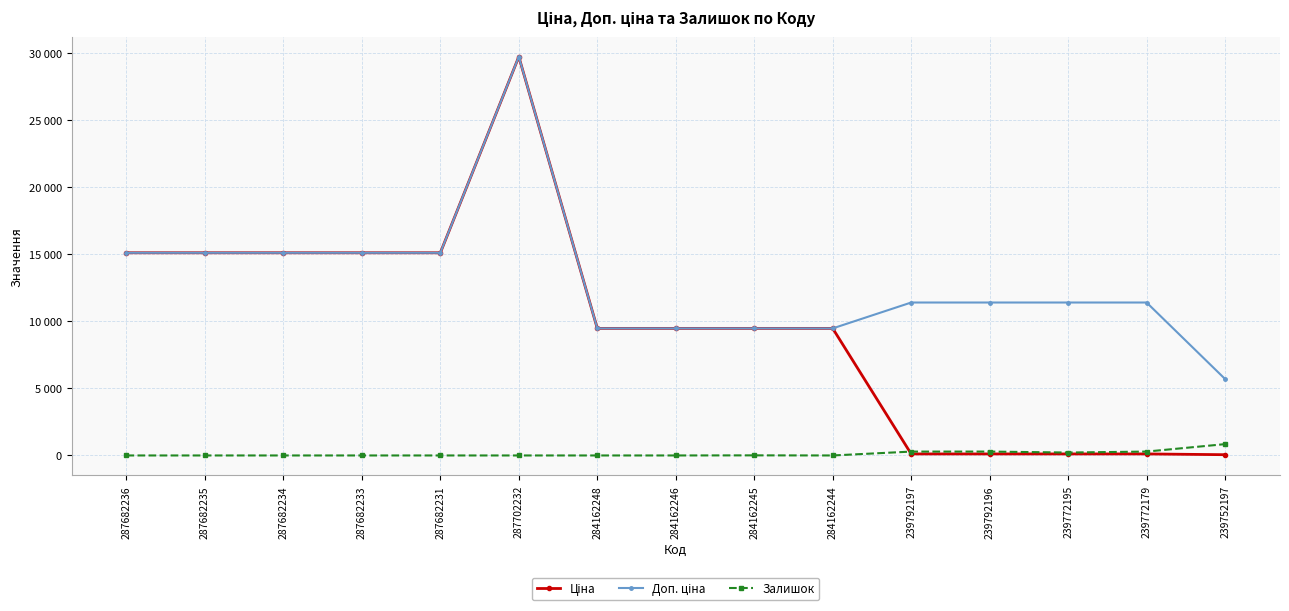

The Ціна series shows 9480.1 at 284162248. True or false?

True